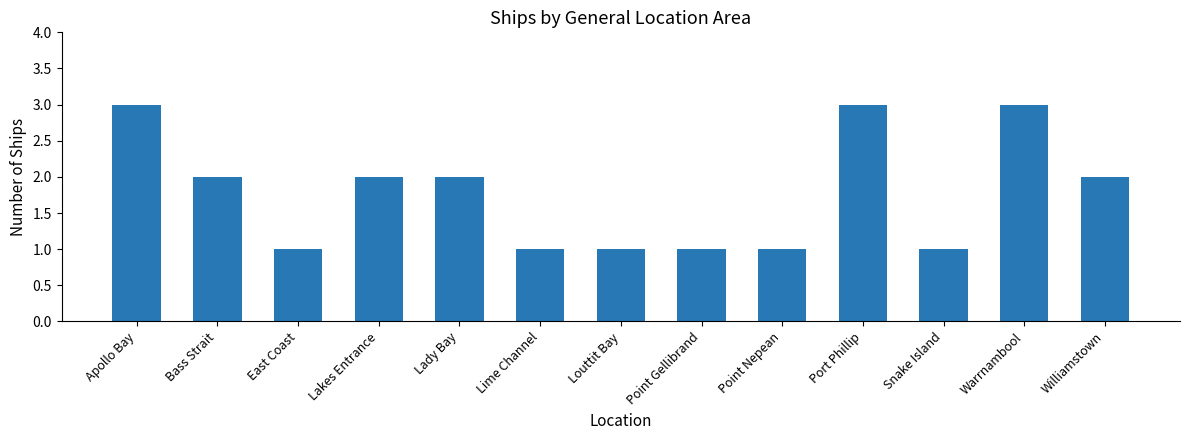

Does the chart contain stacked bars?

No